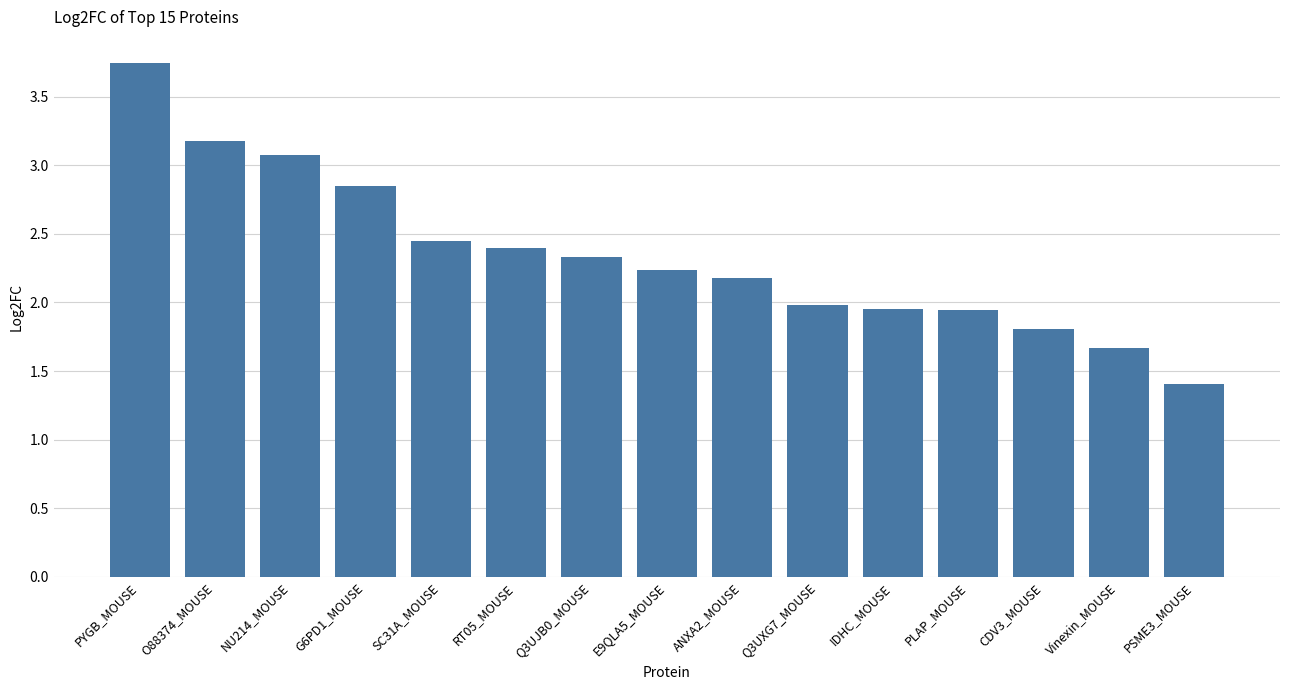

What is the sum of the values at SC31A_MOUSE and Vinexin_MOUSE?

4.1